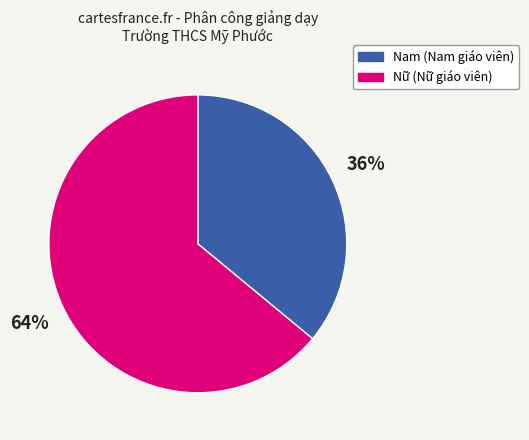

Which has a higher value, Nữ (Nữ giáo viên) or Nam (Nam giáo viên)?

Nữ (Nữ giáo viên)